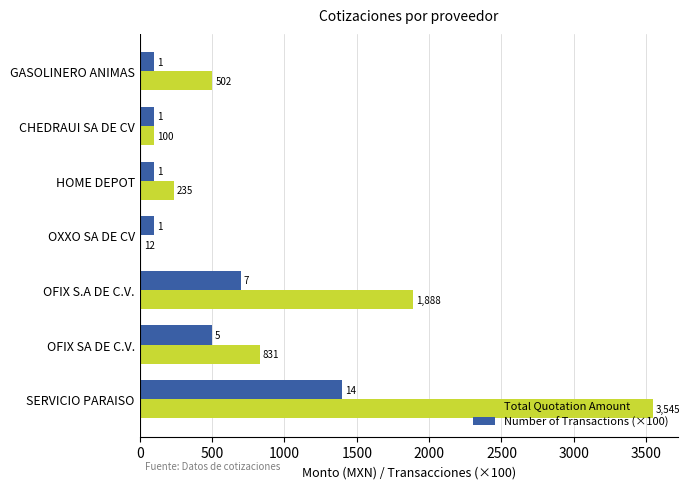

What are all the series names shown in the legend?

Total Quotation Amount, Number of Transactions (×100)